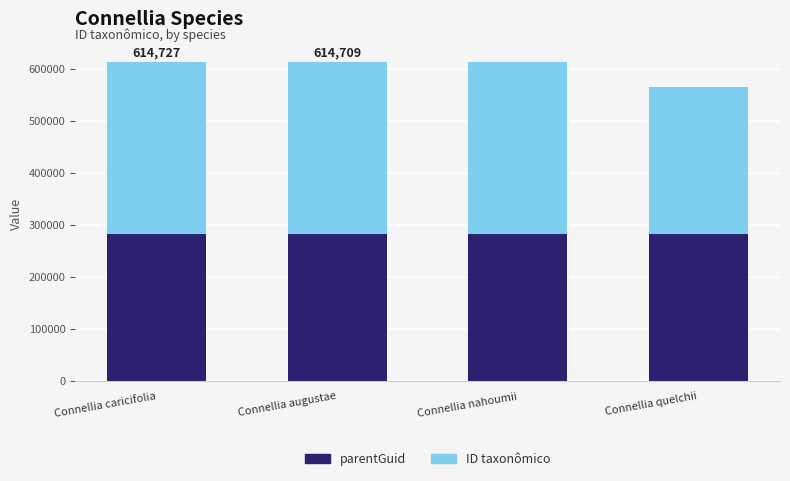

How many distinct data groups are displayed?

2